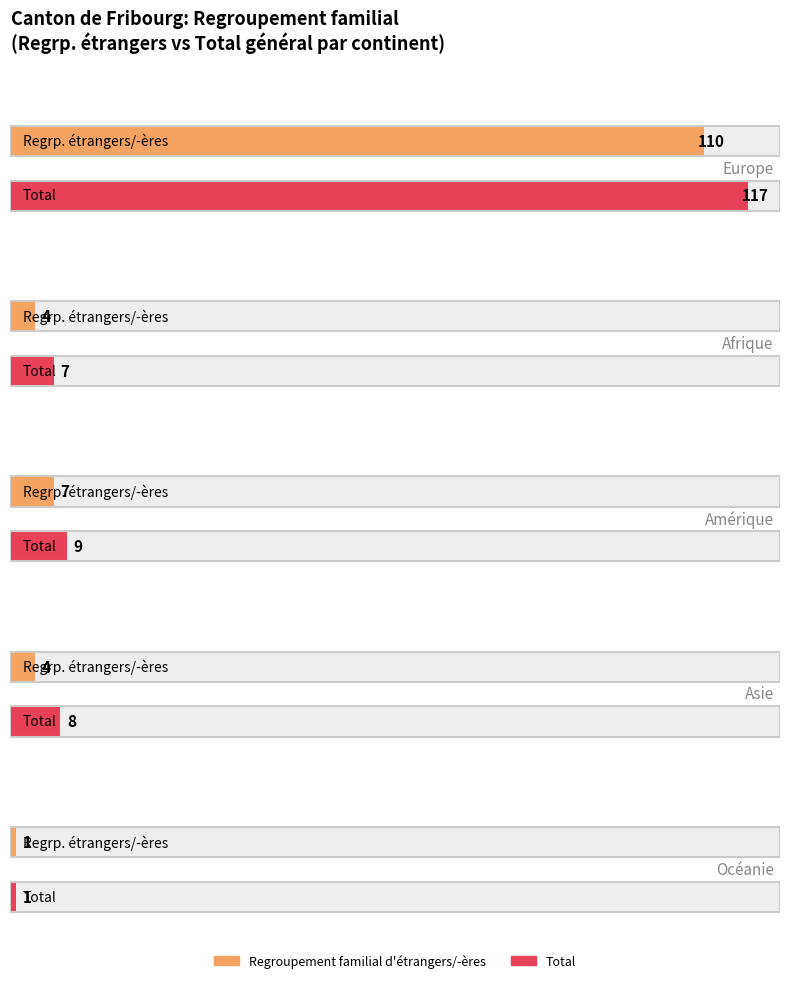

True or false: Regroupement familial de suisses/-ses has a value of 2 at Océanie.

False